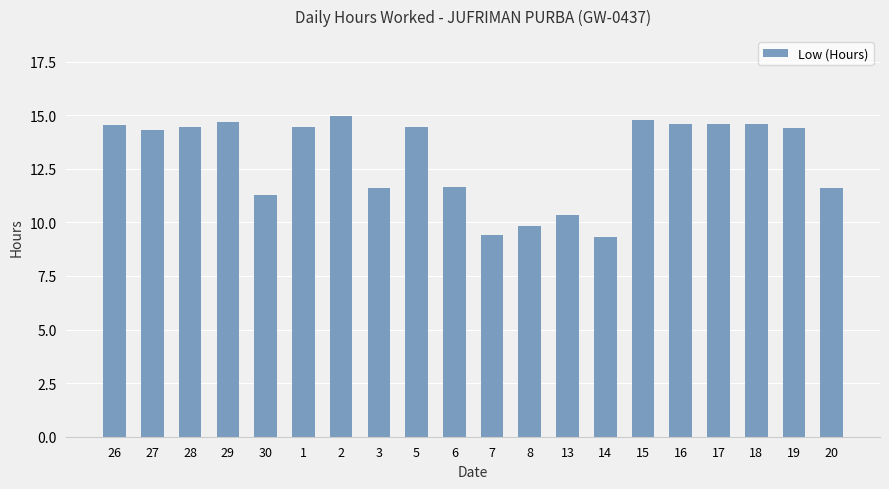

Between 2 and 19, which is larger?

2